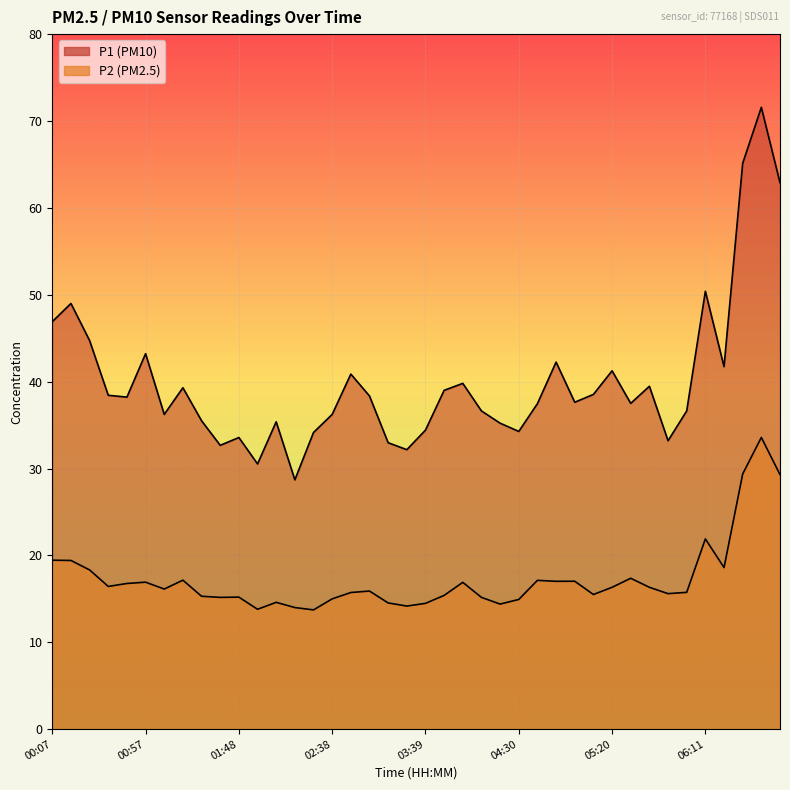

Read the P2 value at 06:41.

33.6